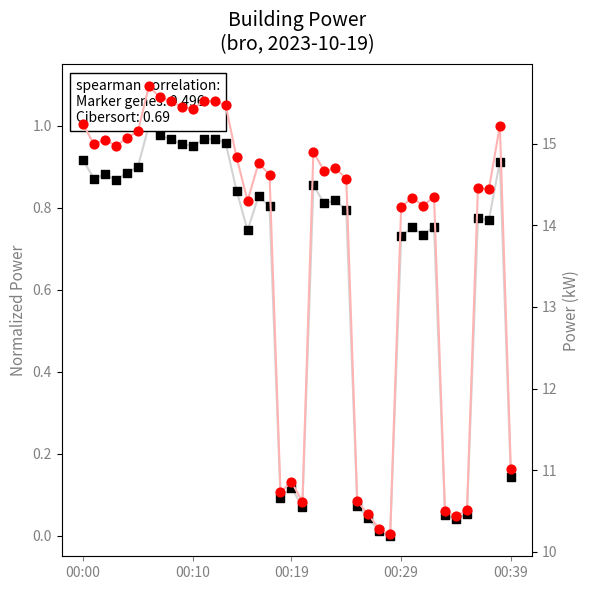

What is the total value across all series at 33?

10.6